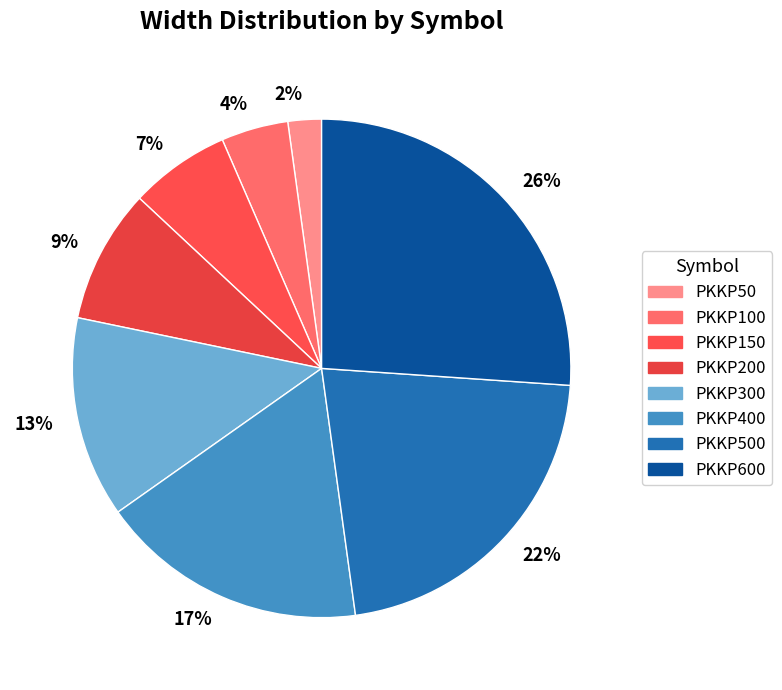

To the nearest percent, what percentage of the pie is PKKP100?

4%